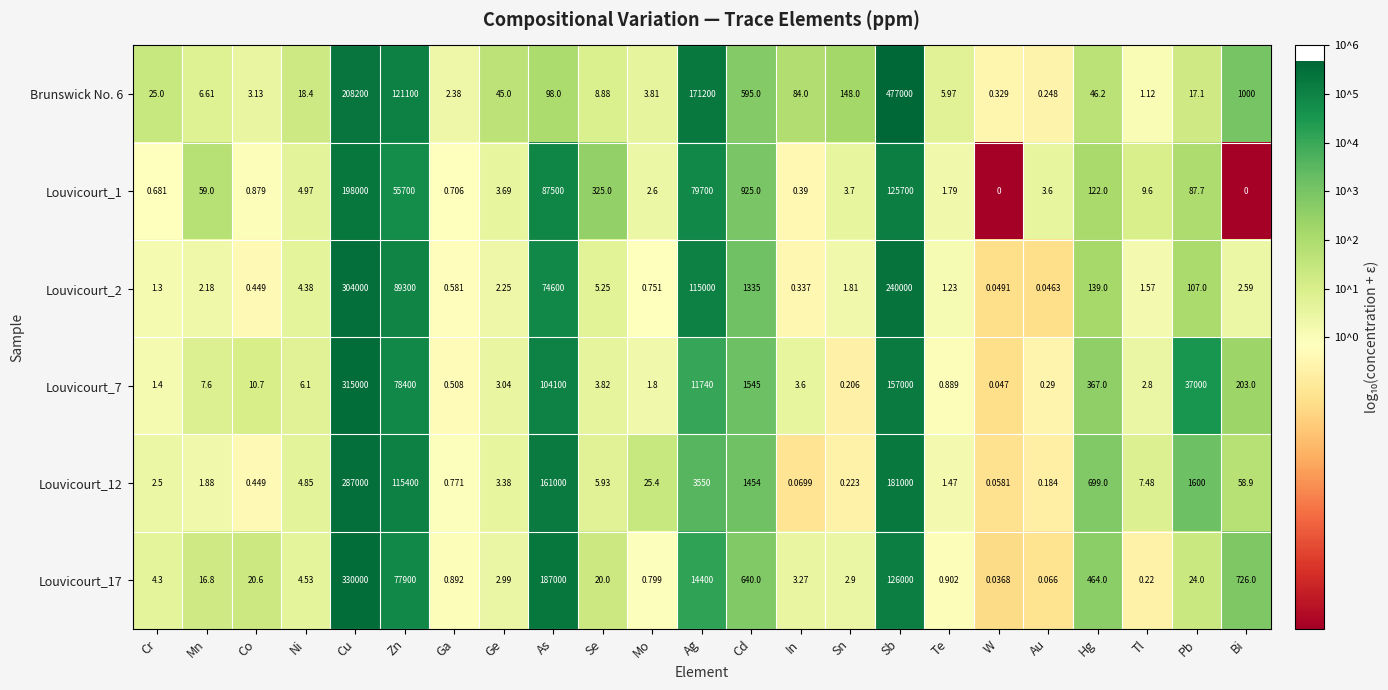

How many data points in Louvicourt_17 are less than 16?

11